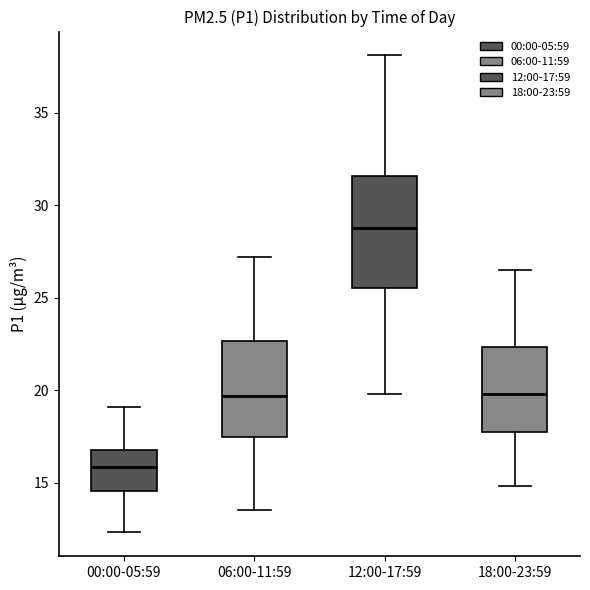

Where does the lower whisker of the box for 06:00-11:59 end on the y-axis? The values are not printed on the chart, so give them approximately, as read against the axis.

13.5